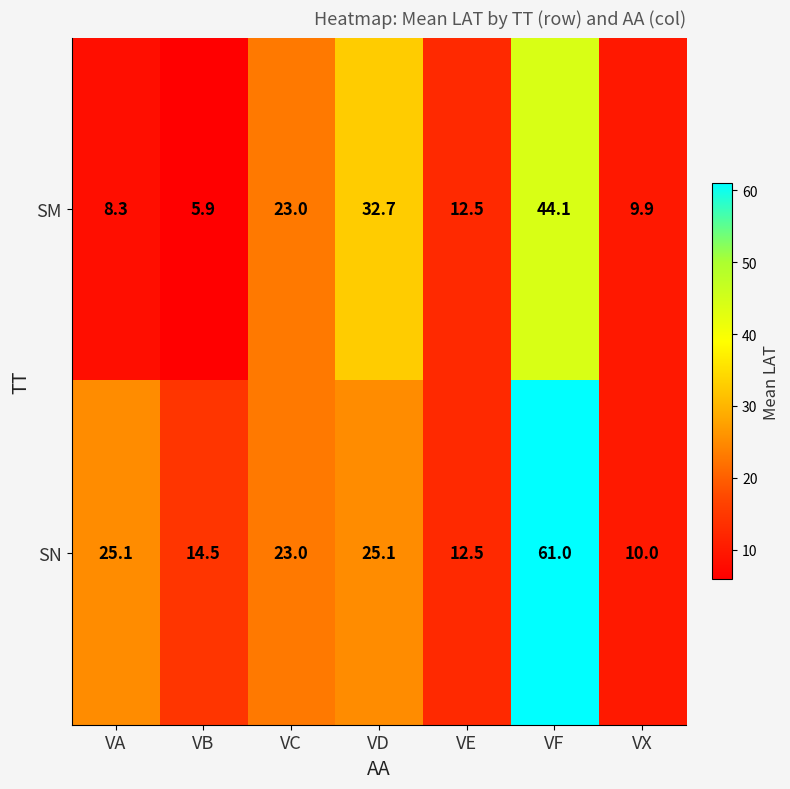

True or false: SN has a value of 36.0 at VA.

False